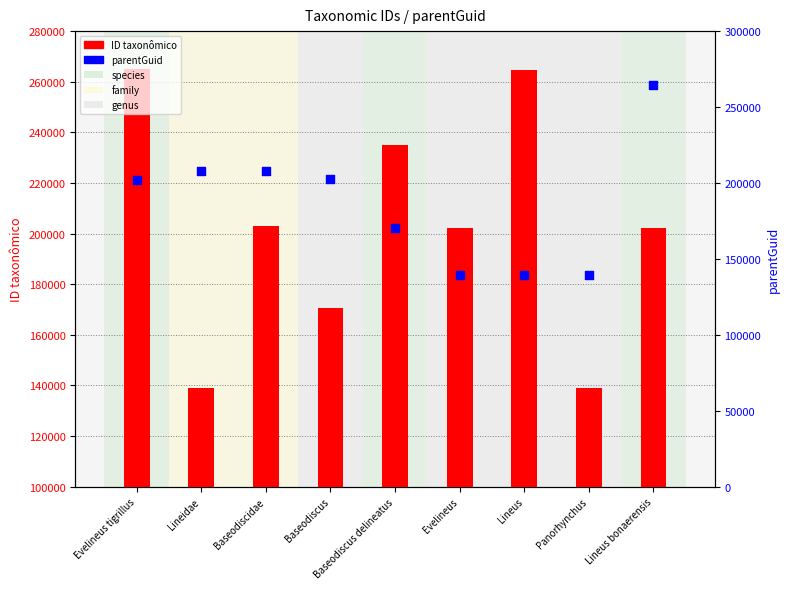

At which category is the sum across all series the highest?

Evelineus tigrillus